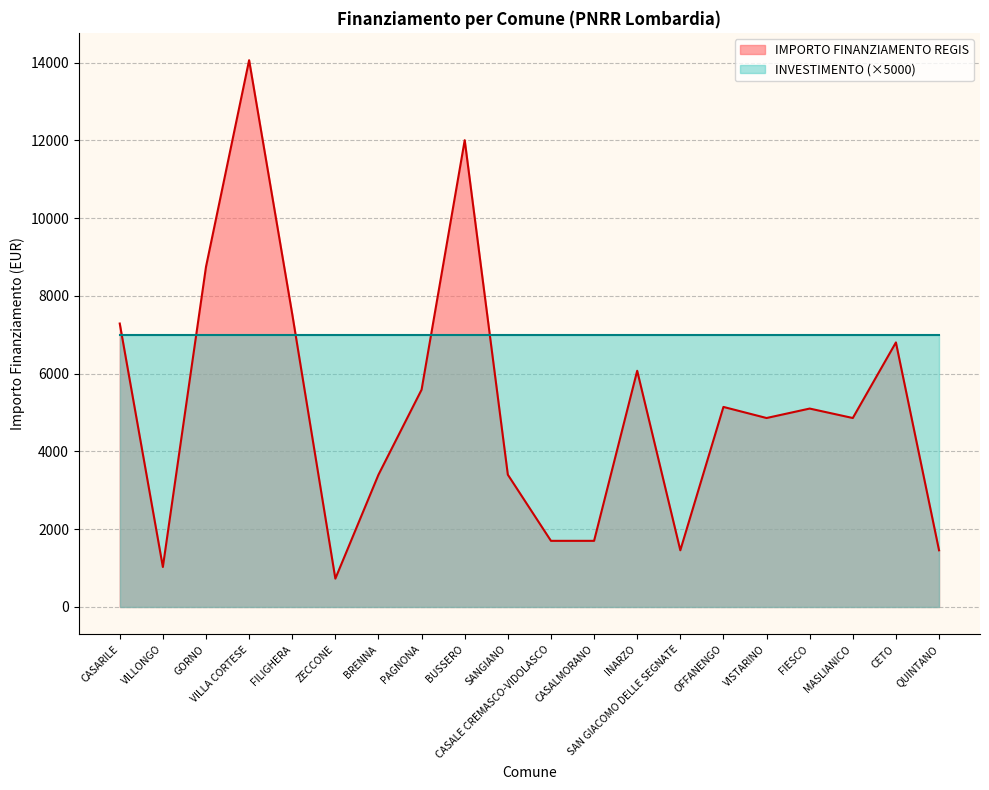

What is the label of the 15th point from the right?

ZECCONE